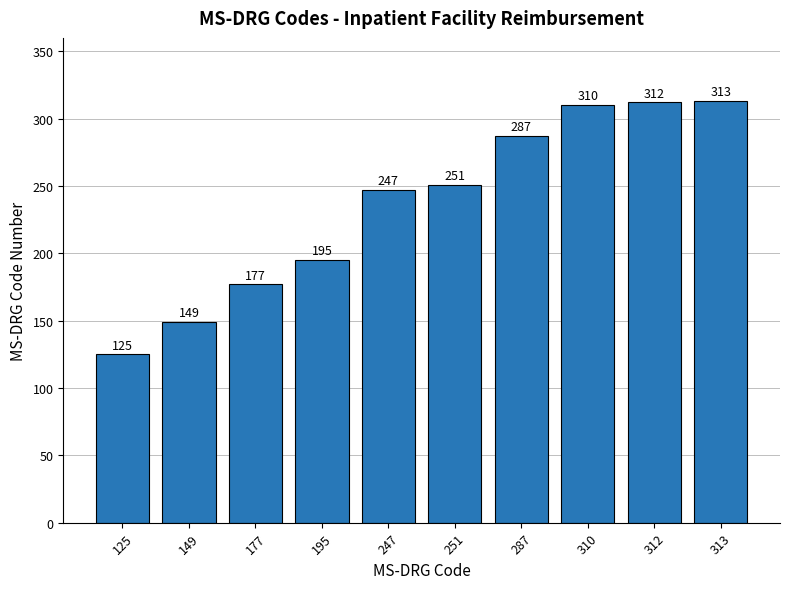

Rank the categories by value from highest to lowest.

313, 312, 310, 287, 251, 247, 195, 177, 149, 125